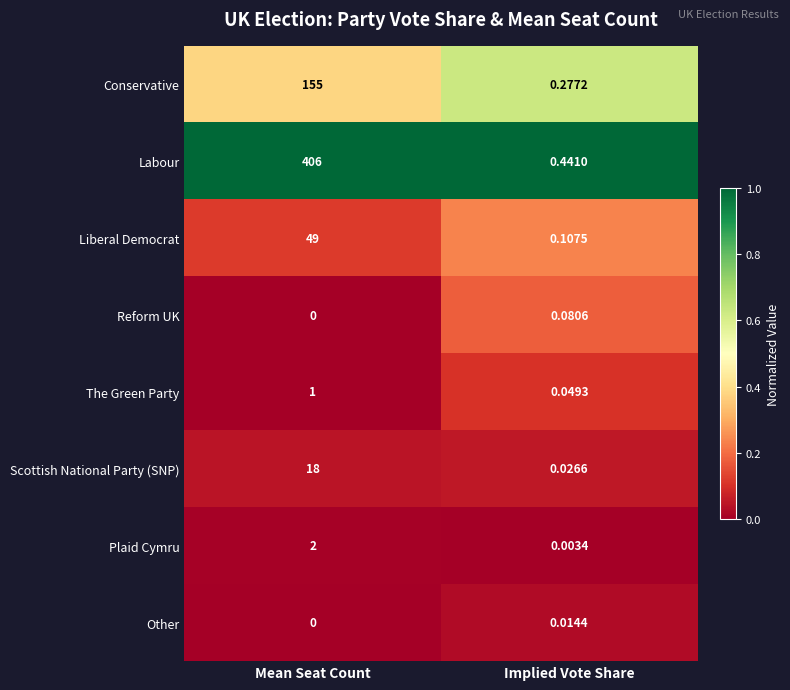

Which series has the largest range (max minus min)?

Labour